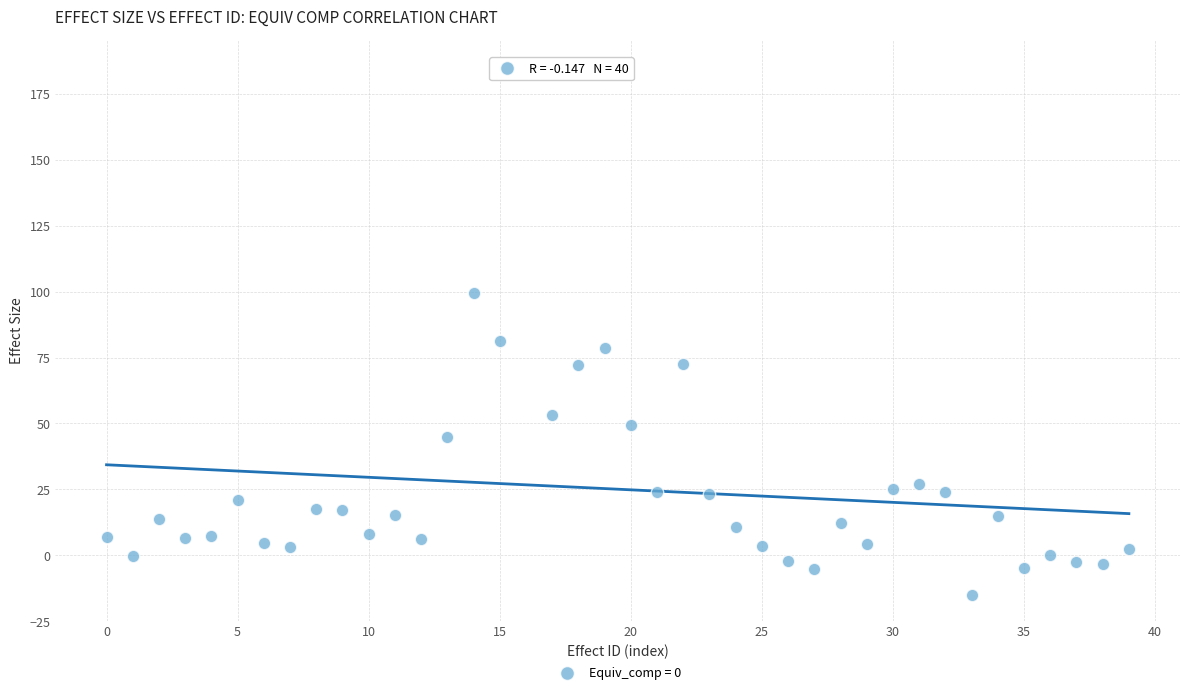

What Y value in the scatter plot is closest to 85?

81.4